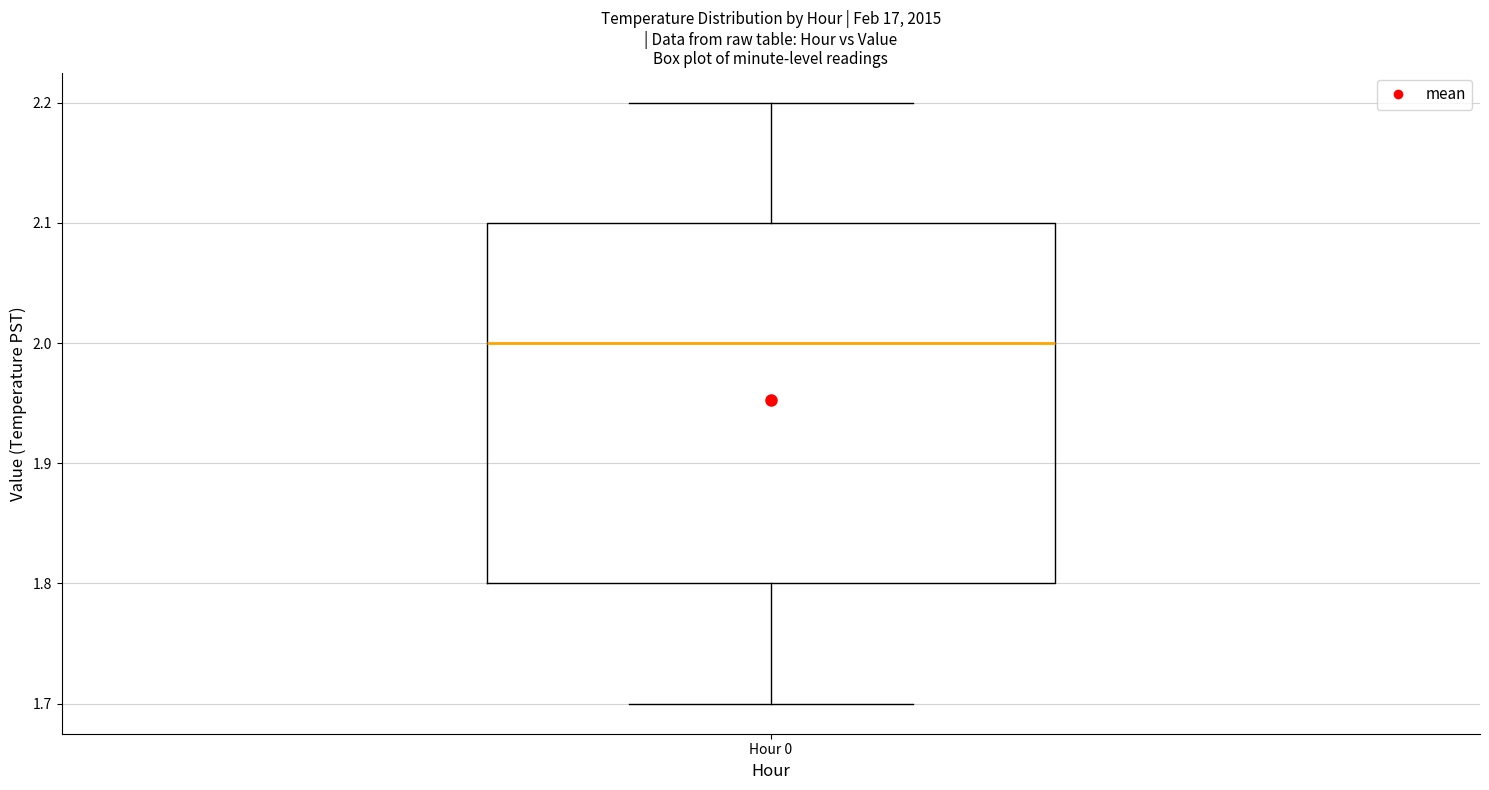

Read this box plot against the y-axis: the position of the median line, the range covered by the box, and the ends of both whiskers. The values are not printed on the chart, so give them approximately, as read against the axis.

median 2.0, box 1.8 to 2.1, whiskers 1.7 to 2.2